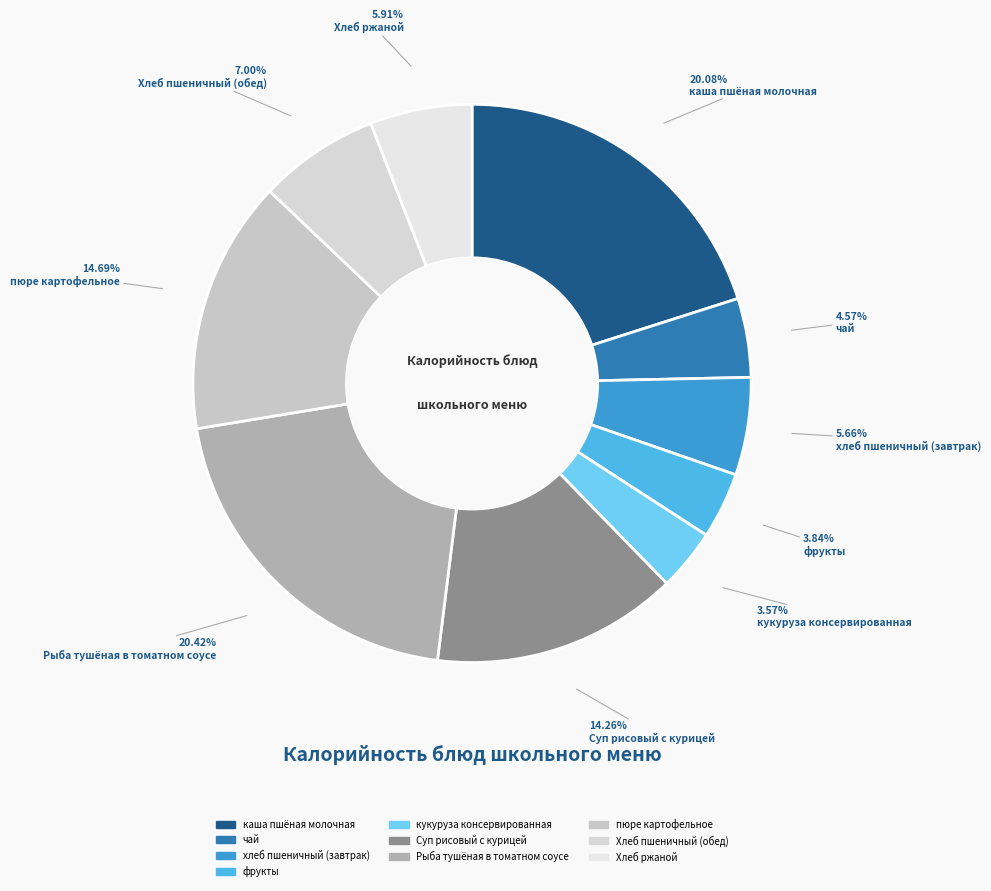

Is it true that каша пшёная молочная is 20% of the pie?

True